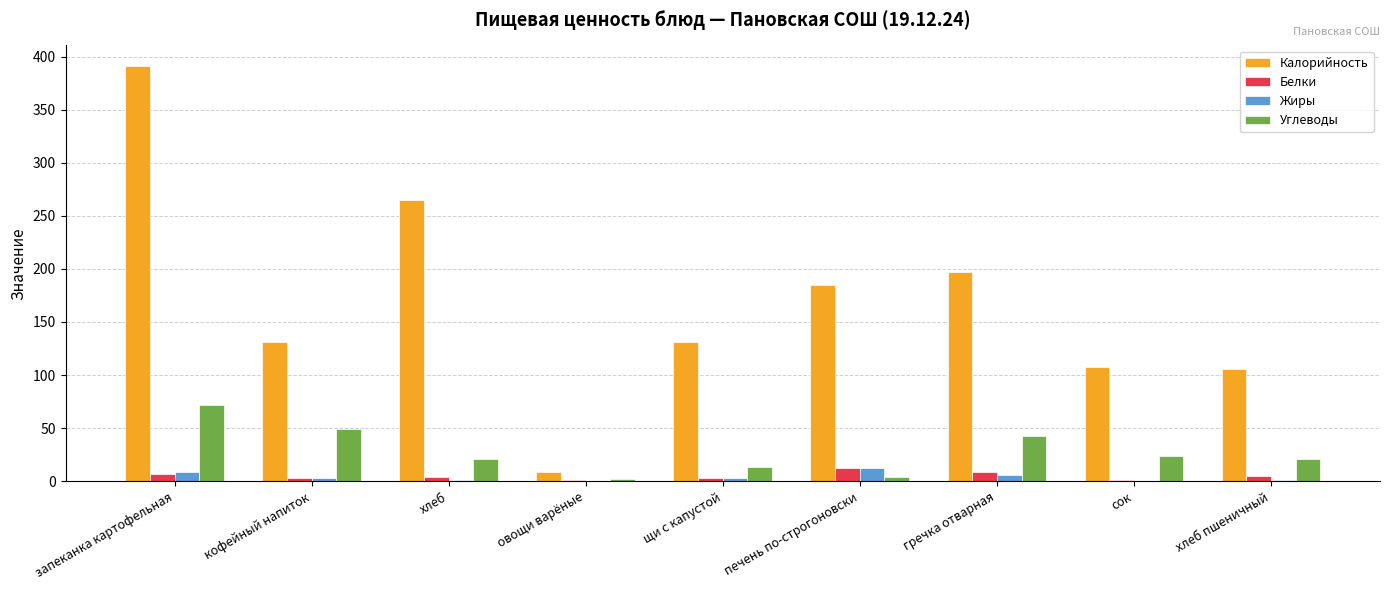

What is the sum of all Углеводы values?

249